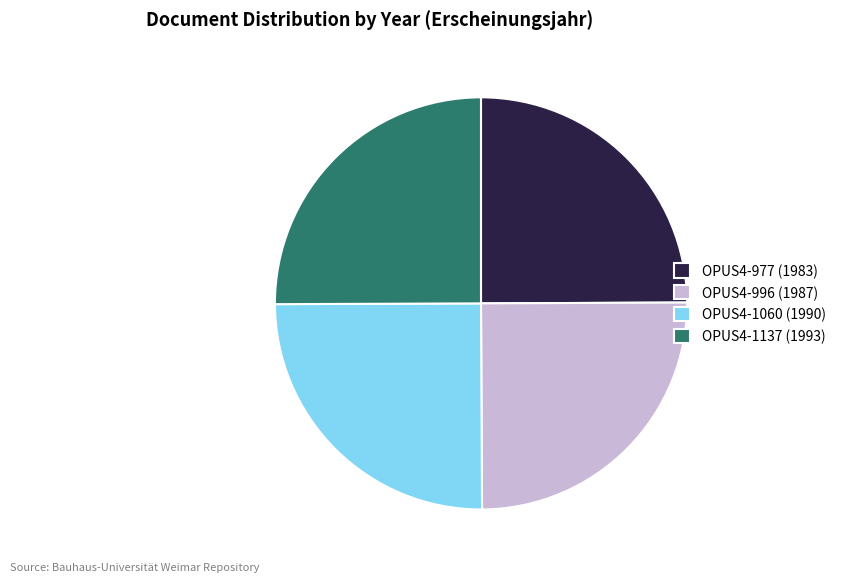

Is it true that OPUS4-1060 (1990) is 25% of the pie?

True